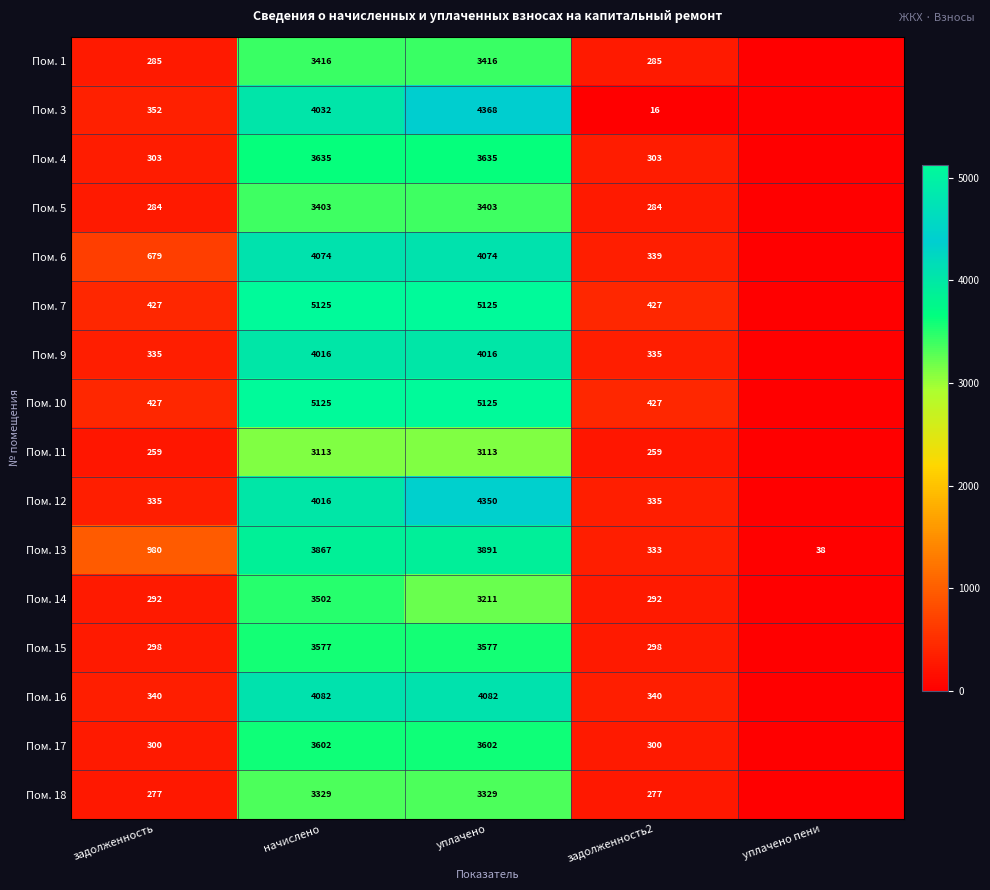

What is the spread (max minus min) of values at задолженность?

721